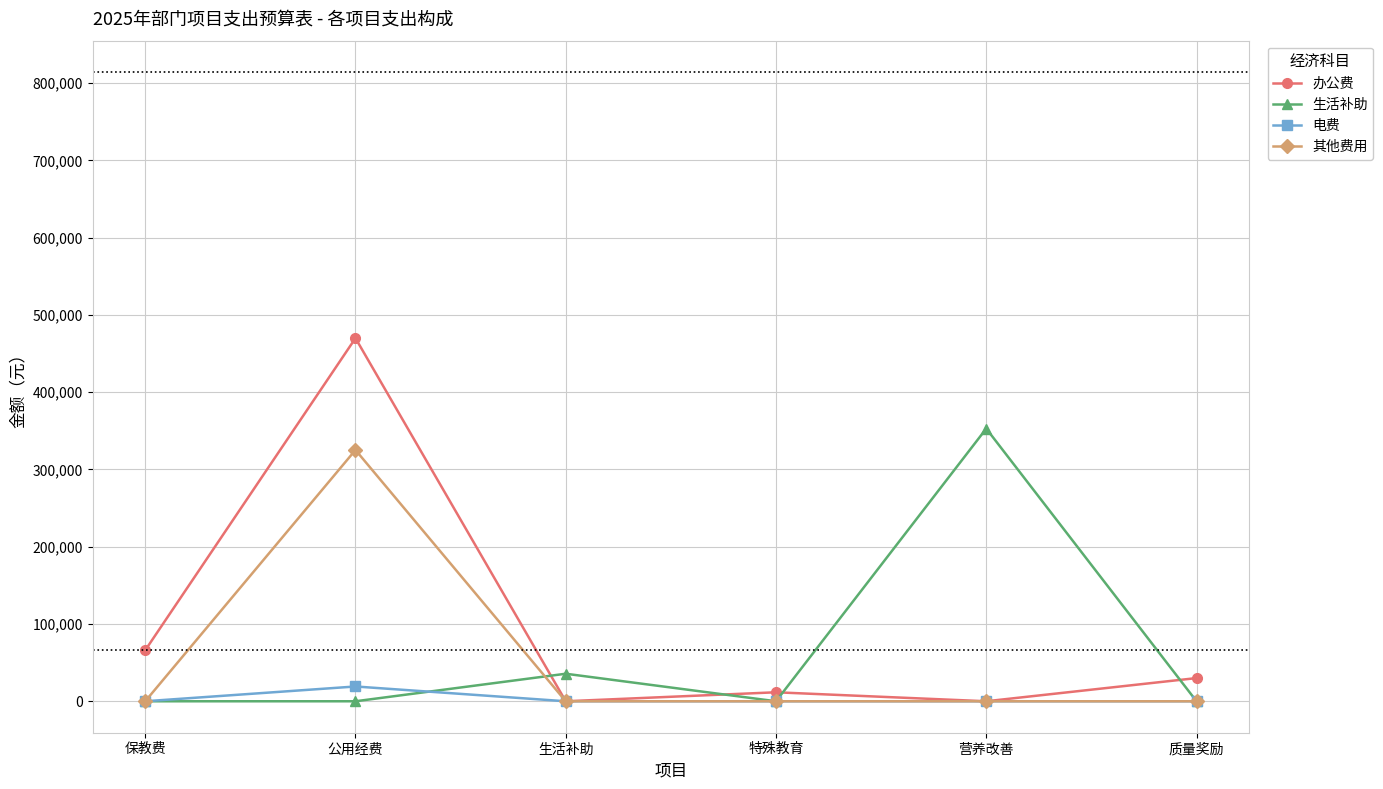

True or false: 生活补助 has more than 0 interior local peaks.

True